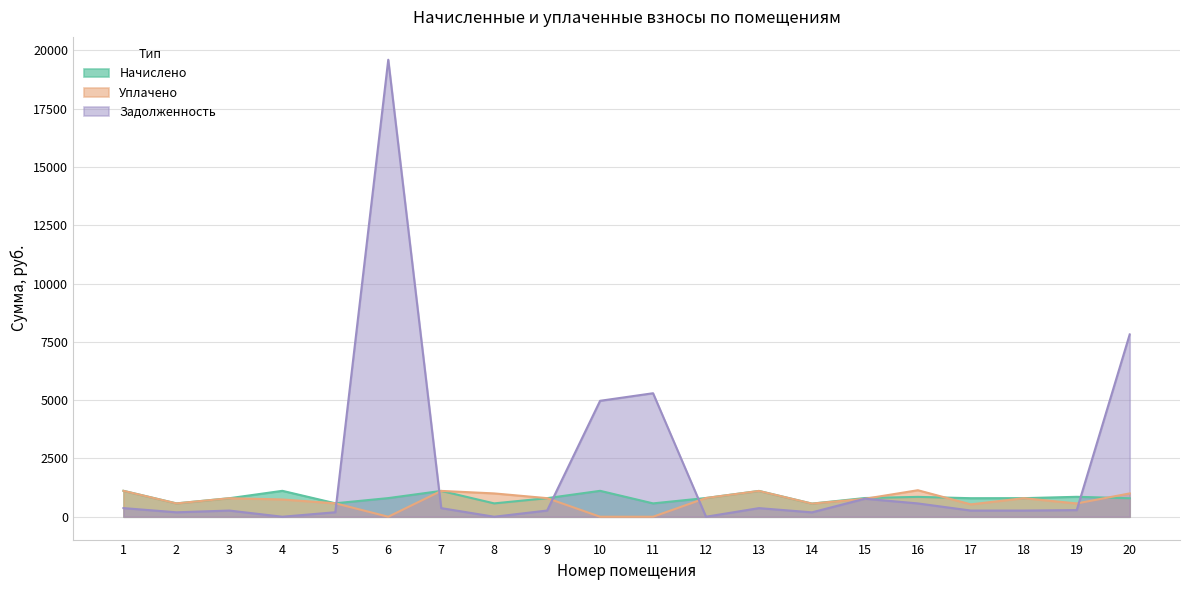

Which series has the widest spread of values?

zadolzhennost